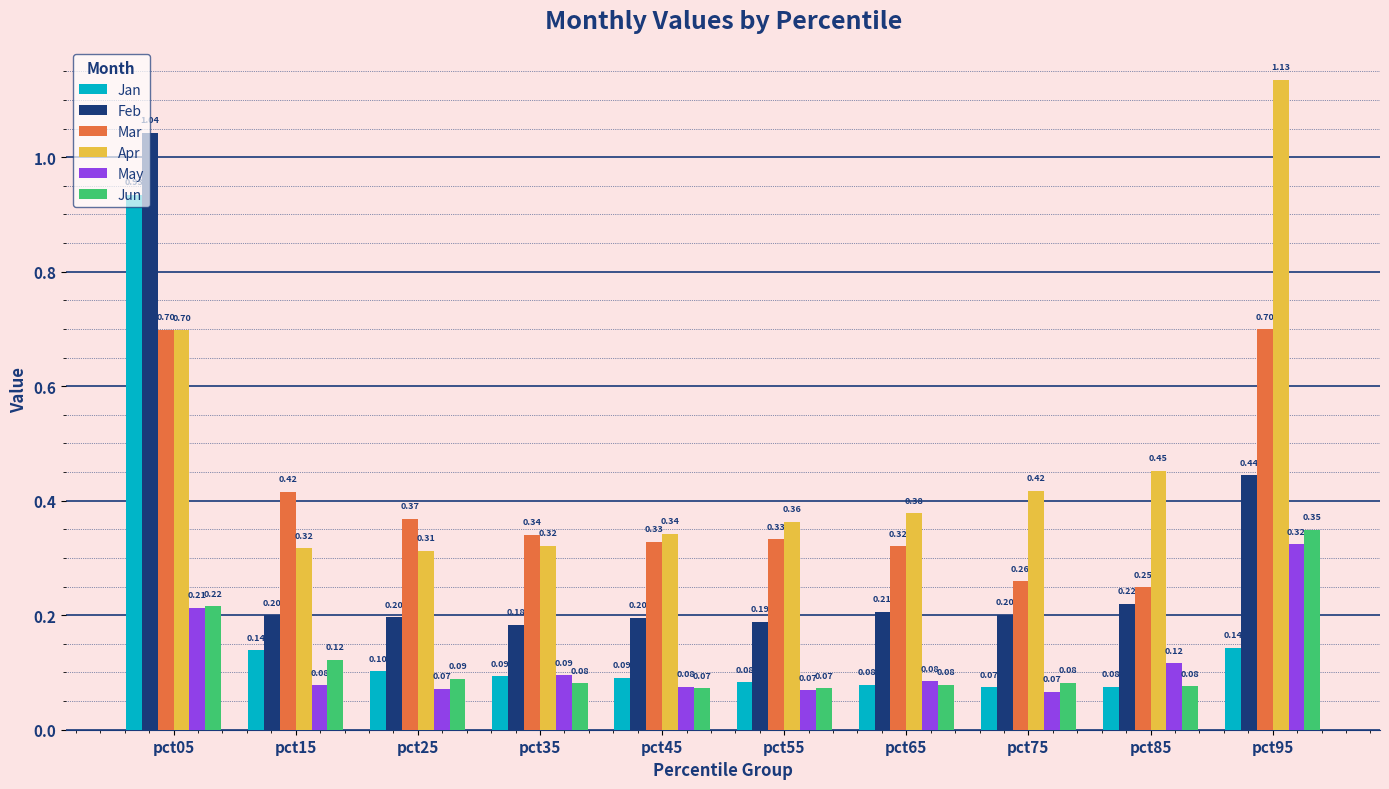

List the series in order of their peak value, highest first.

Apr, Feb, Jan, Mar, Jun, May